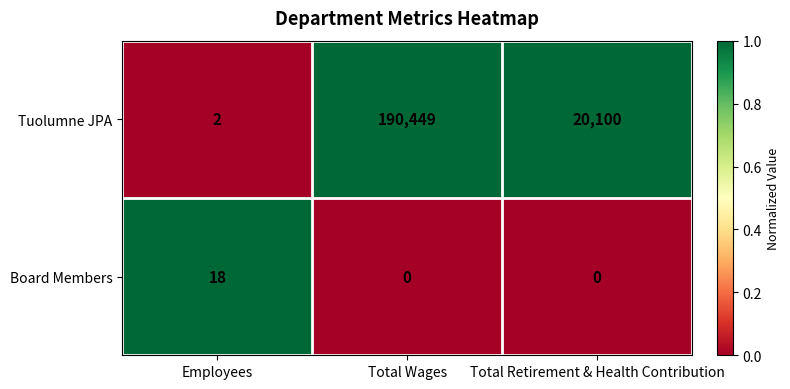

Reading left to right, what are all the values shown in this chart?

Tuolumne JPA: 2	190449	20100
Board Members: 18	0	0